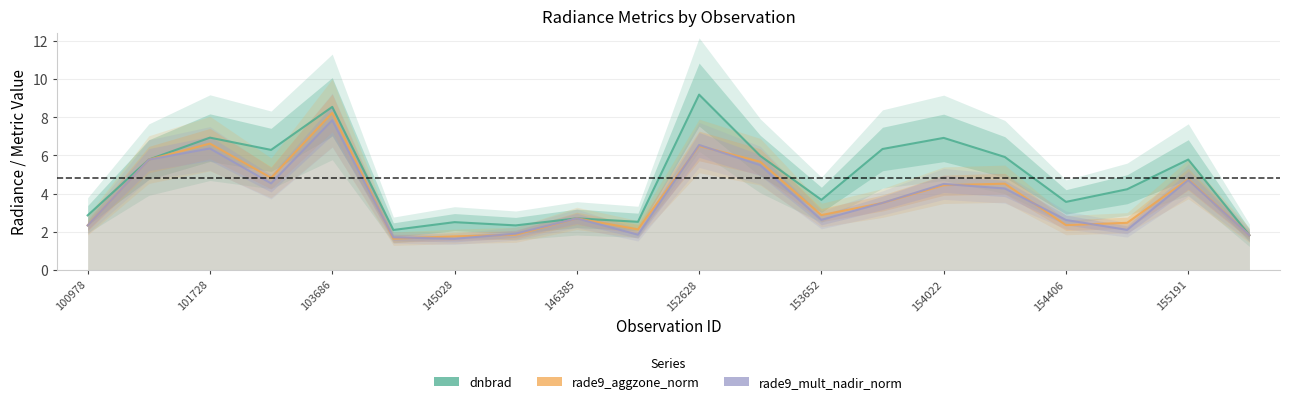

What is the minimum value shown in the chart?

1.6